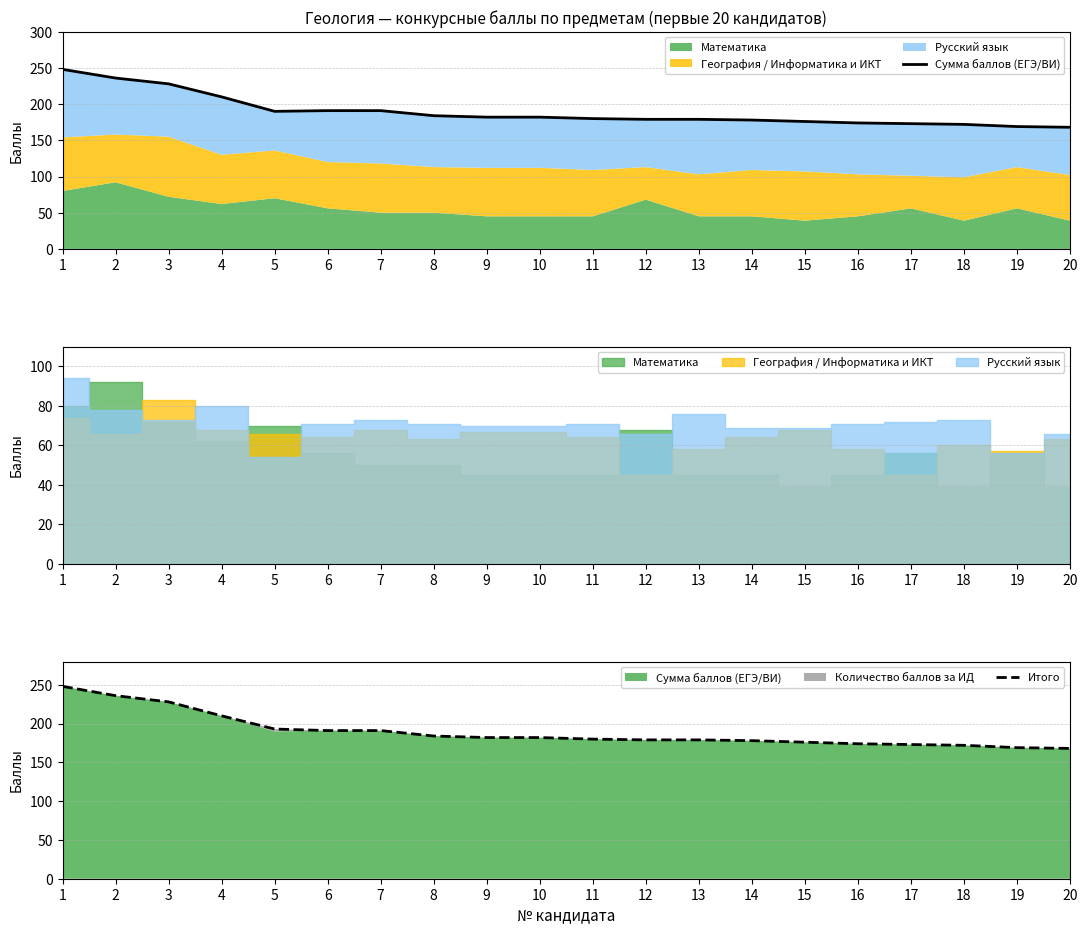

At 1, list the series in order from largest to smallest.

Сумма баллов (ЕГЭ/ВИ), Итого